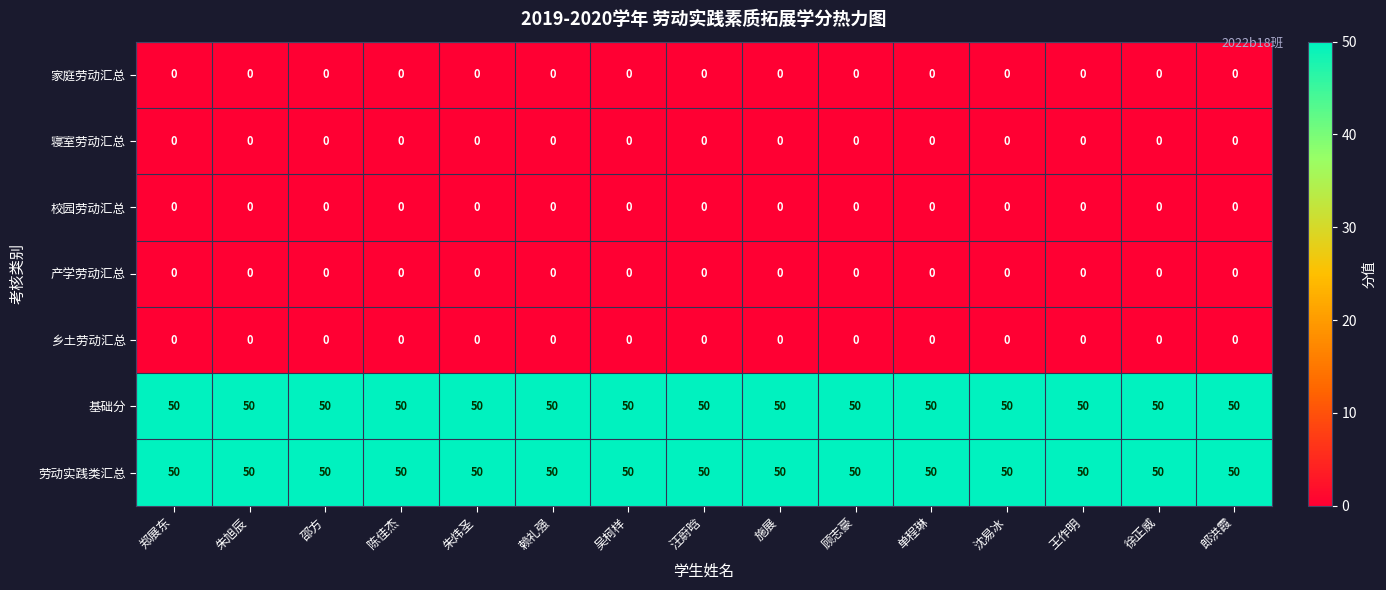

What is the spread (max minus min) of values at 朱旭辰?

50